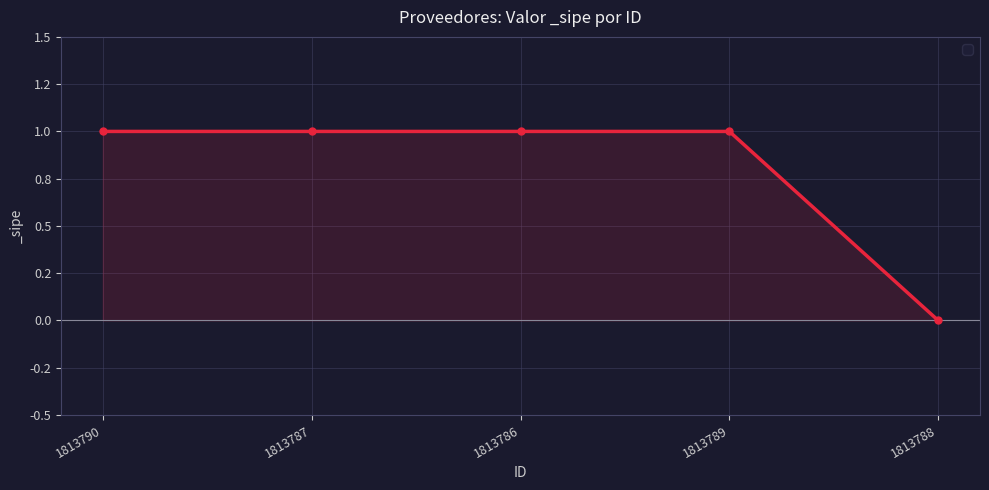

What position from the right is 1813786?

3